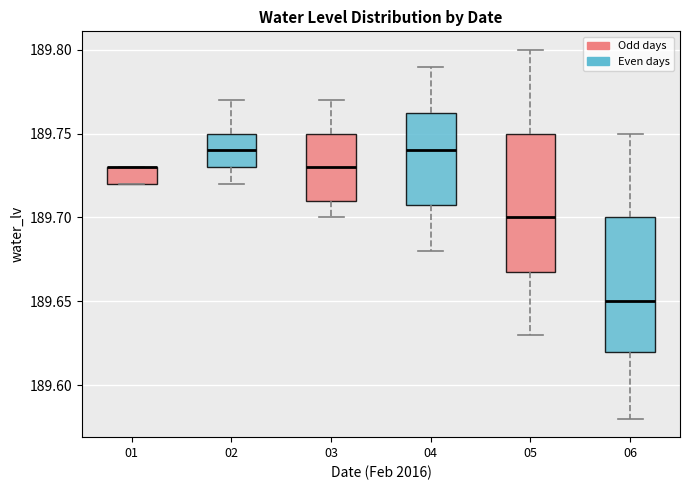

Where is the lower edge of the box at x = 02 on the y-axis? The values are not printed on the chart, so give them approximately, as read against the axis.

189.730